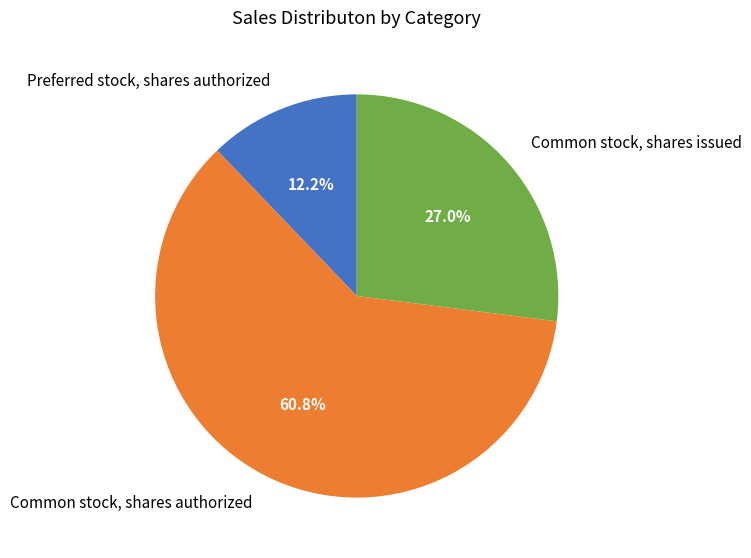

Which slice is the largest?

Common stock, shares authorized